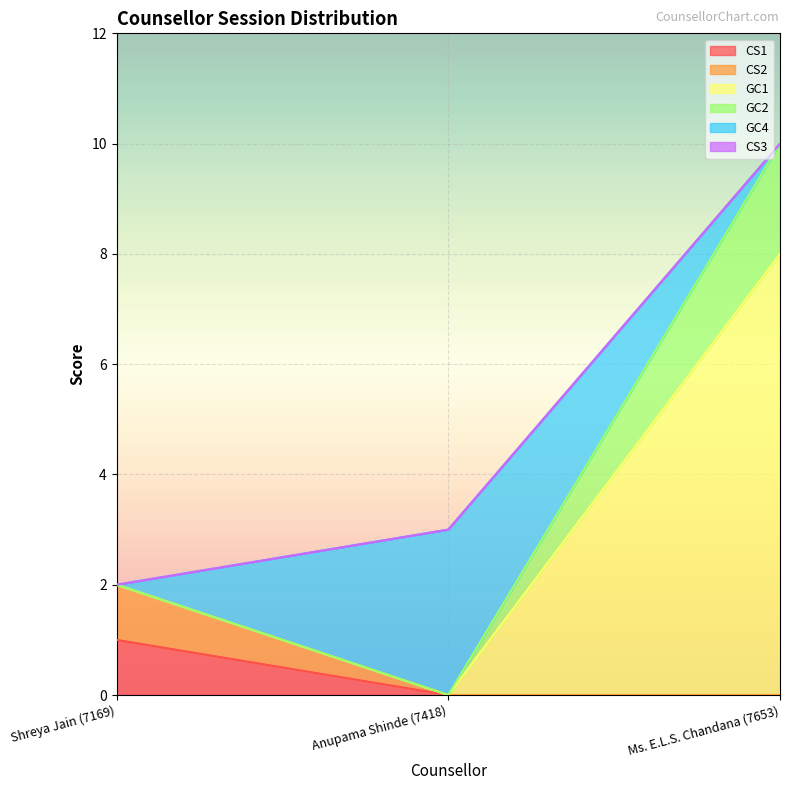

Which series has the largest total across all categories?

GC1